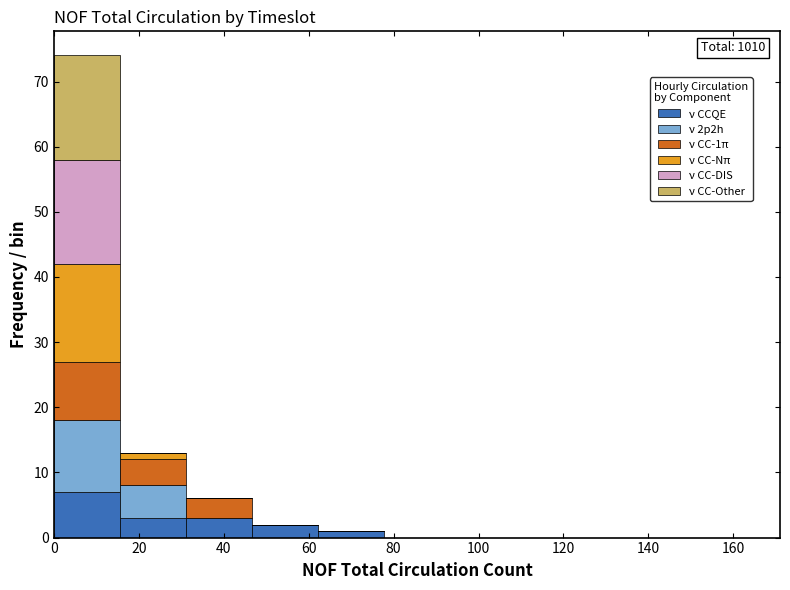

Which range on the x-axis has the tallest stacked bar (by total height)?

0 to 16